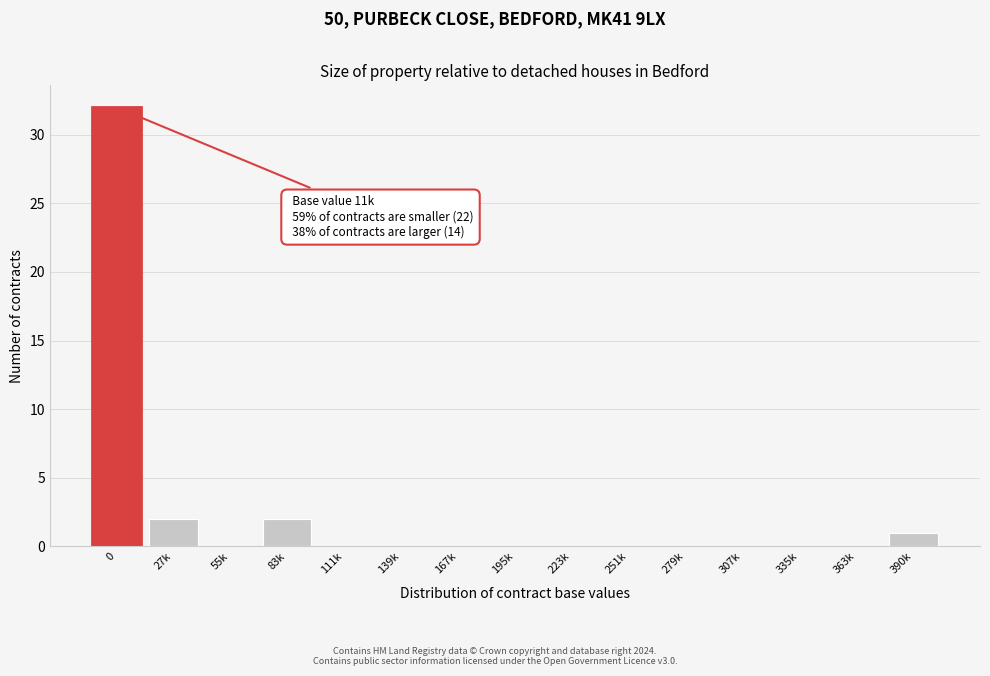

Reading right to left, list all the values displayed in this chart.

390k=1	363k=0	335k=0	307k=0	279k=0	251k=0	223k=0	195k=0	167k=0	139k=0	111k=0	83k=2	55k=0	27k=2	0=32